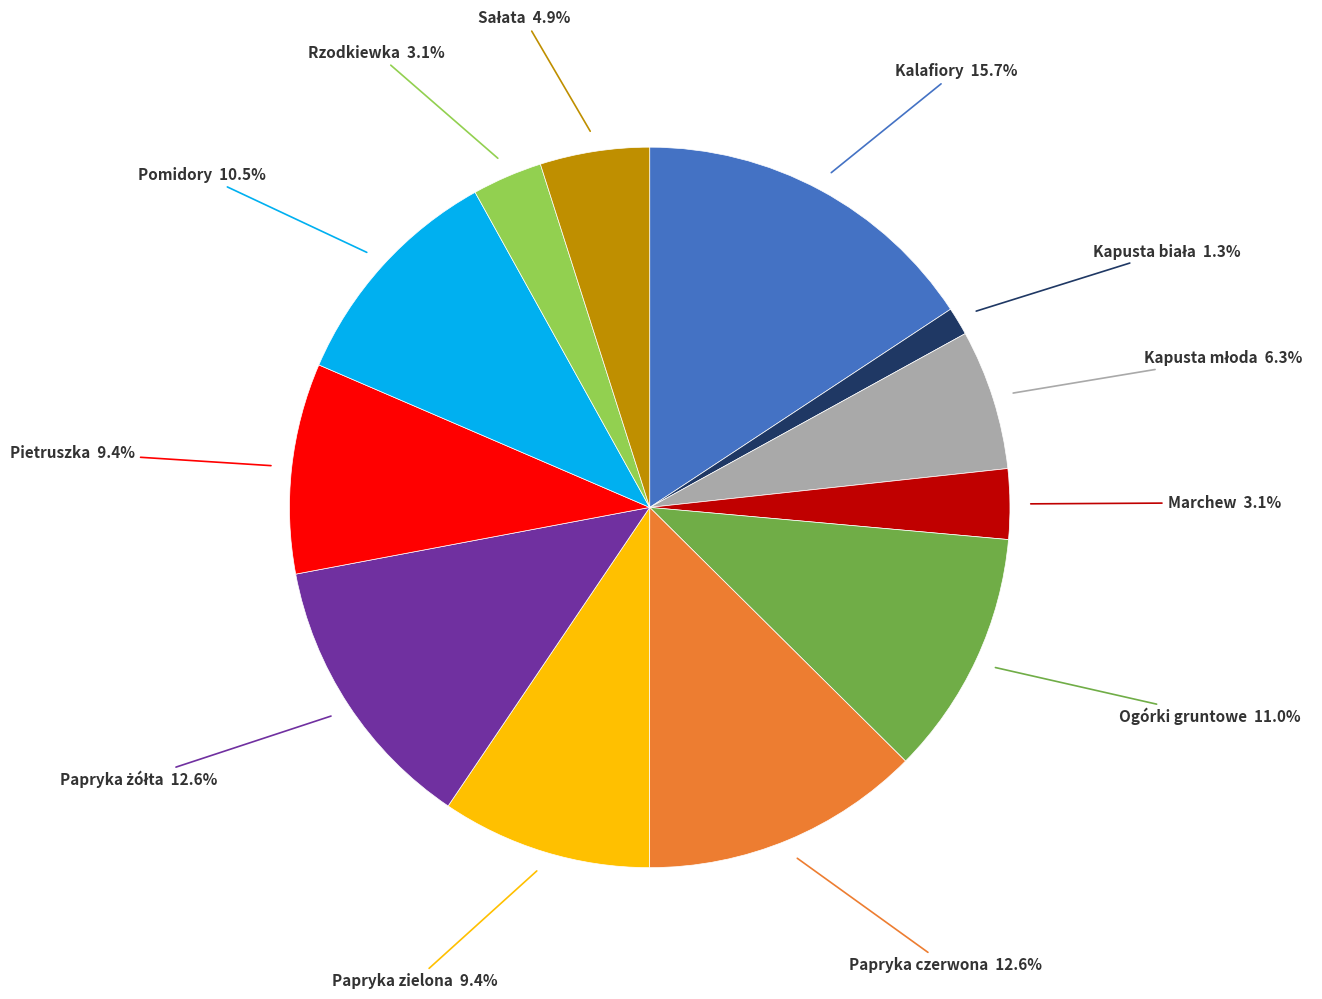

Is there any slice that represents more than half of the pie?

No